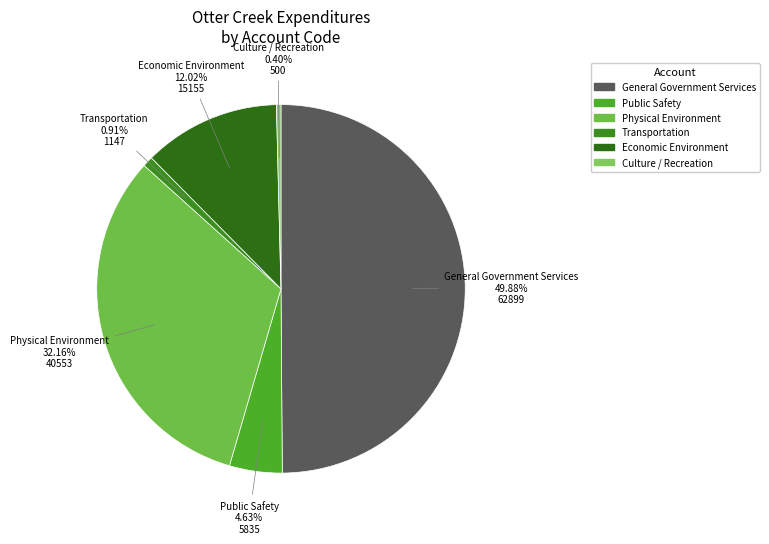

Rank the categories by value from highest to lowest.

General Government Services, Physical Environment, Economic Environment, Public Safety, Transportation, Culture / Recreation